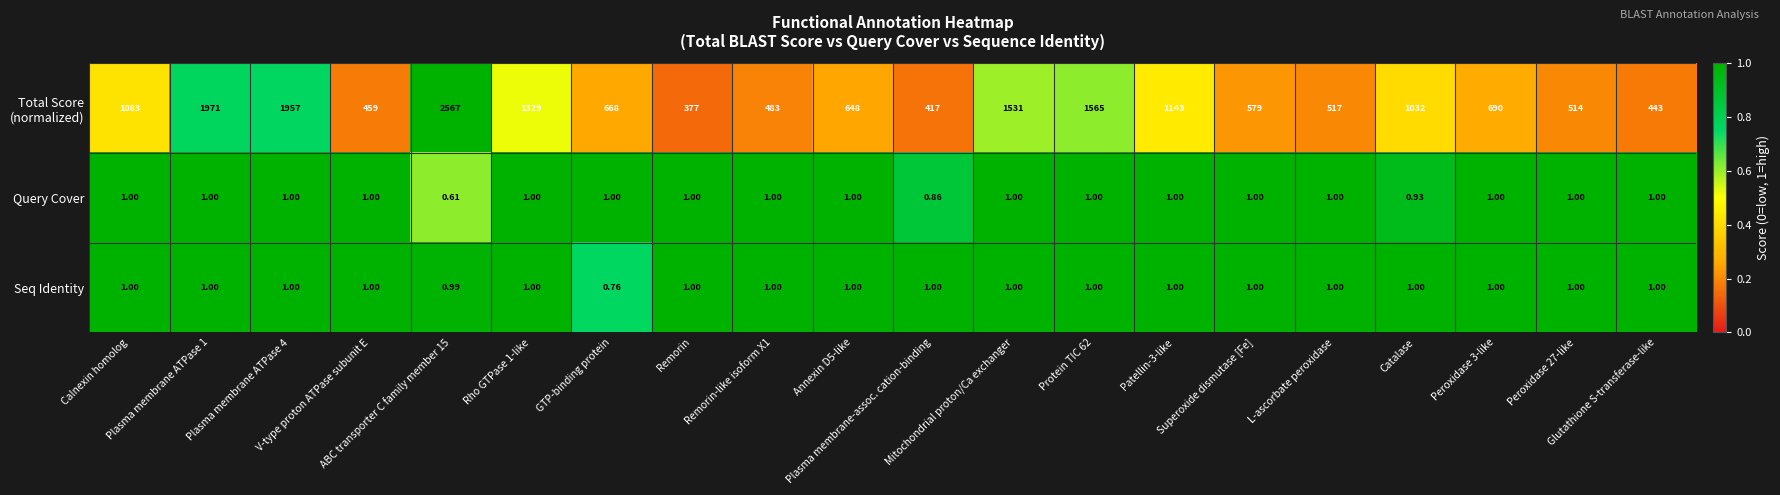

Count the number of data series in this chart.

3